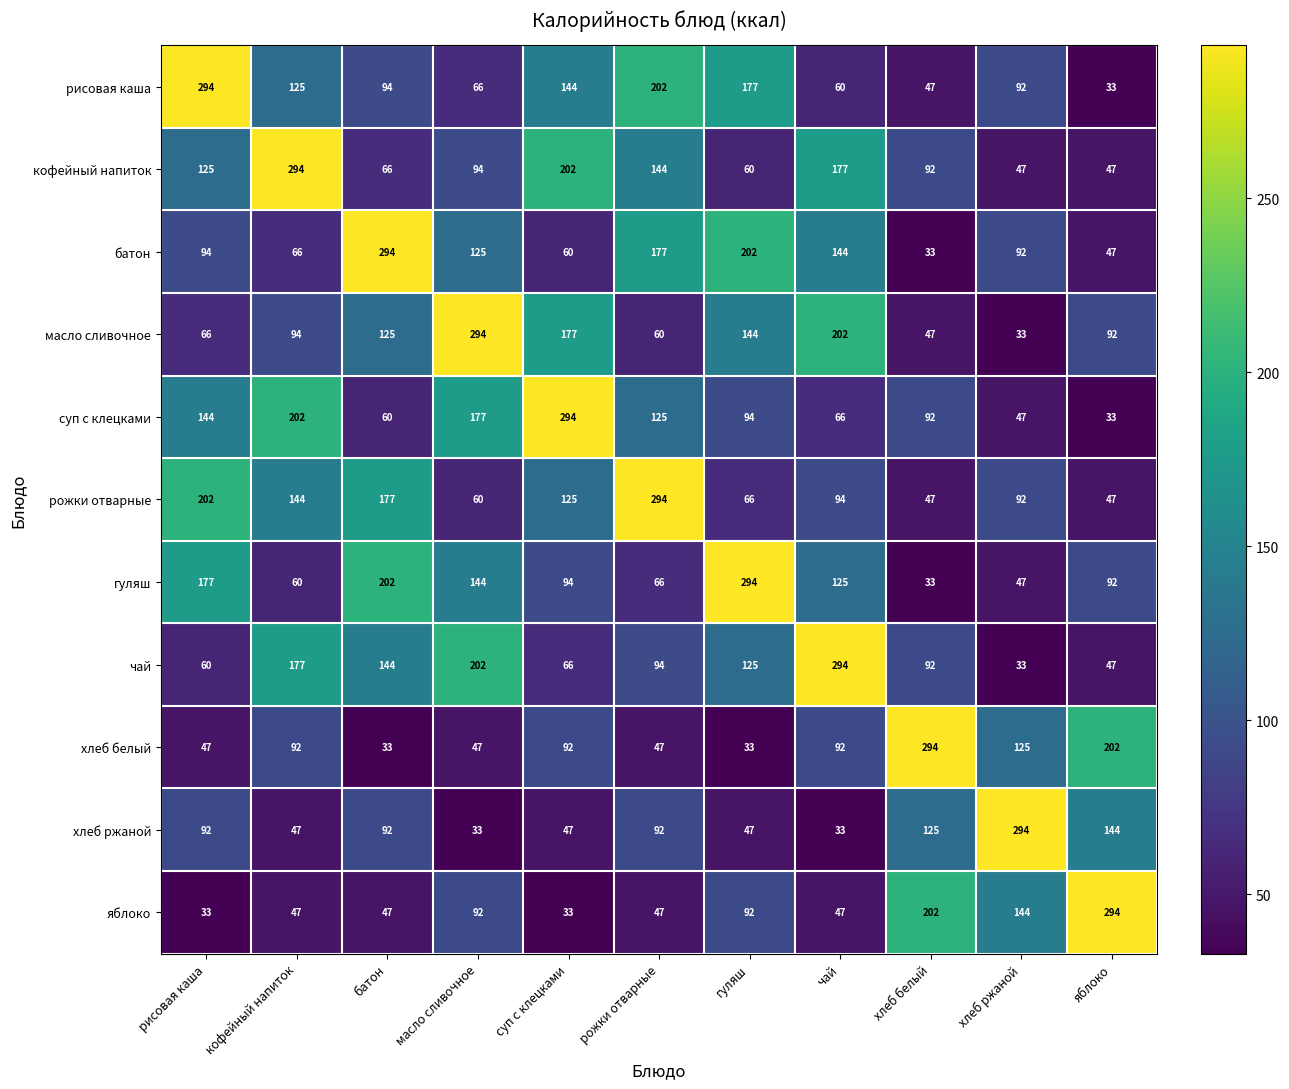

What is the total value across all series at хлеб ржаной?

1046